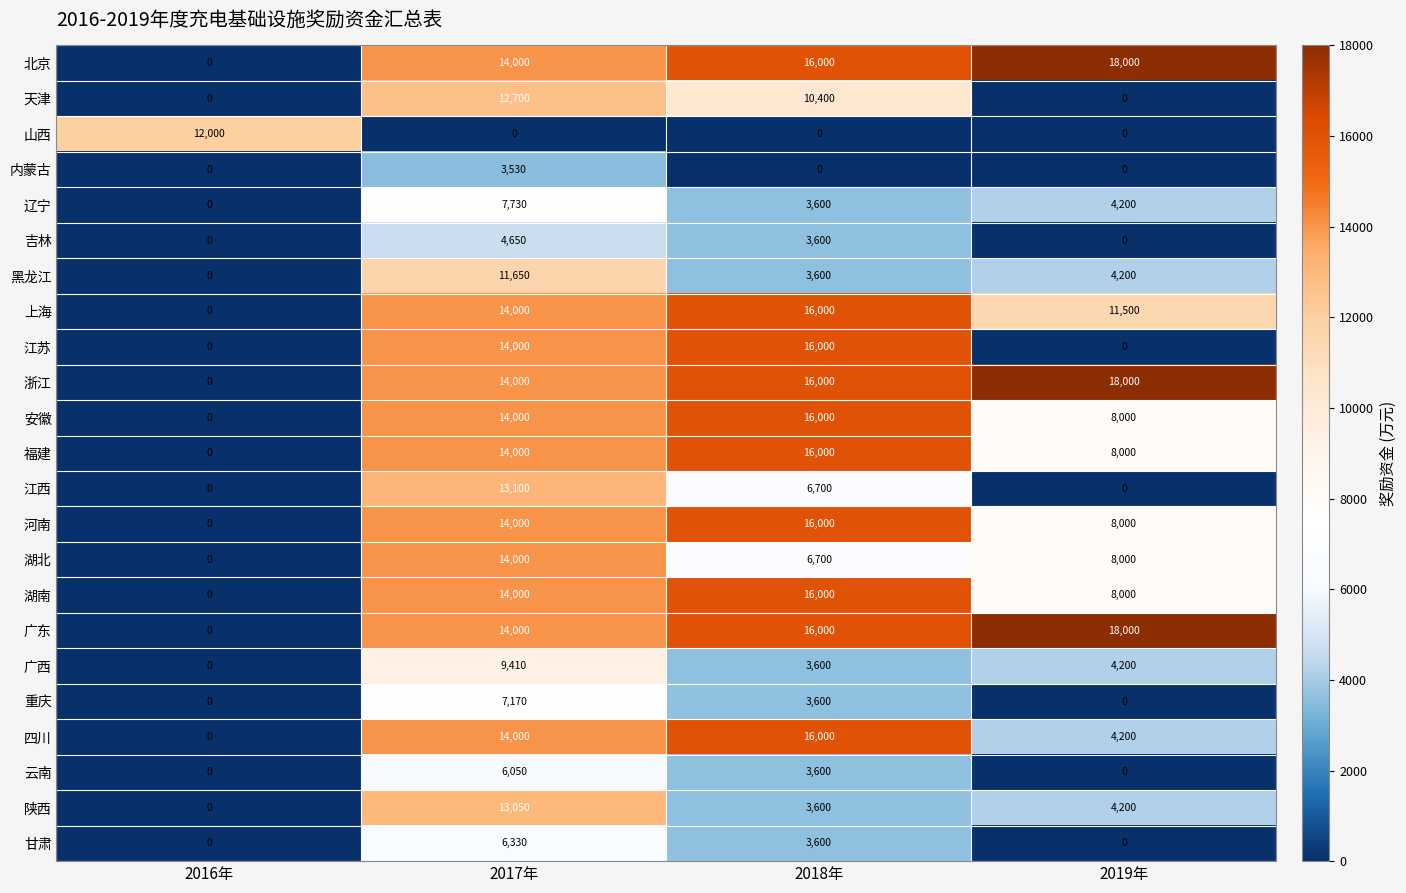

Between 2018年 and 2019年, which series saw the biggest shift?

江苏